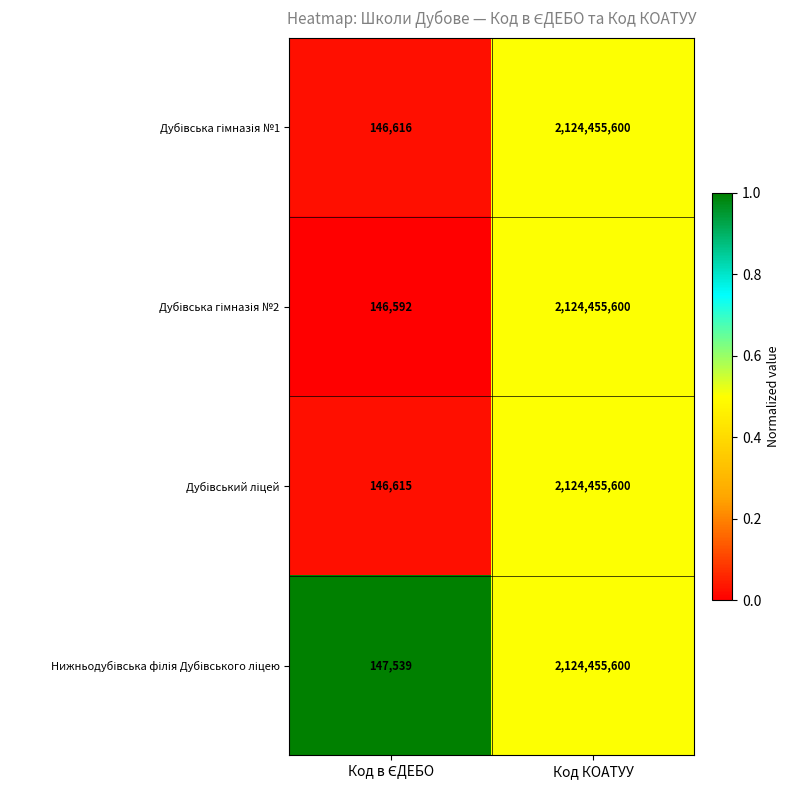

At which category does the chart reach its peak across all series?

Код КОАТУУ